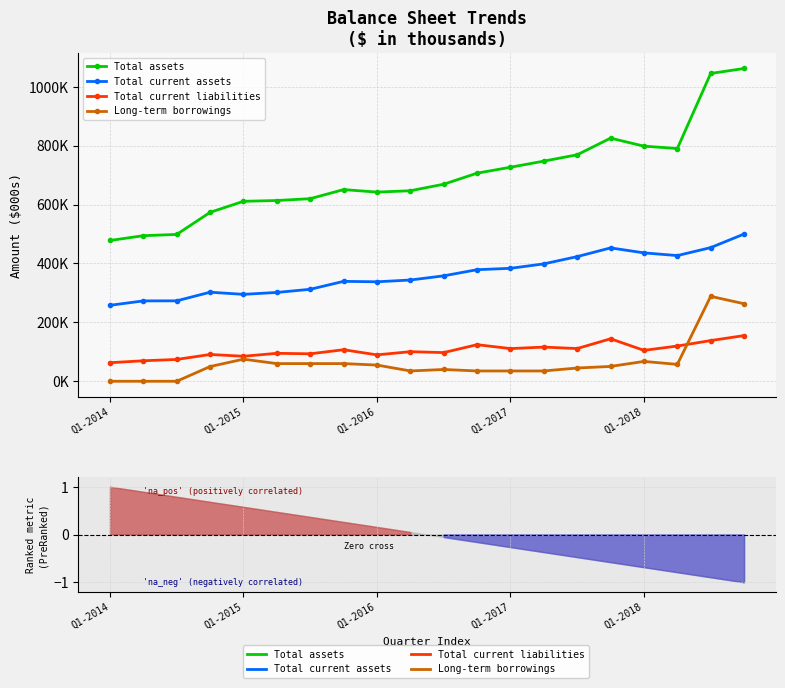

How many values in Long-term borrowings are above zero?

17